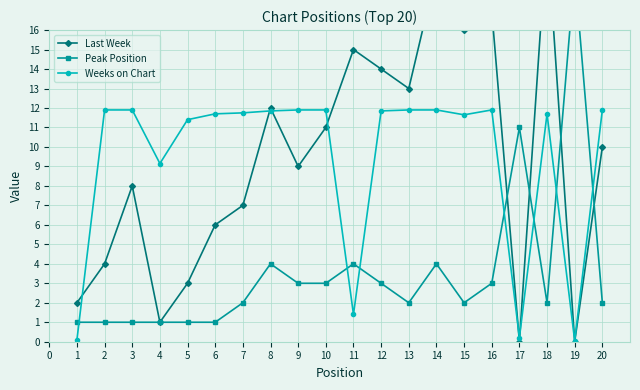

Where is the first local minimum for Weeks on Chart?

4